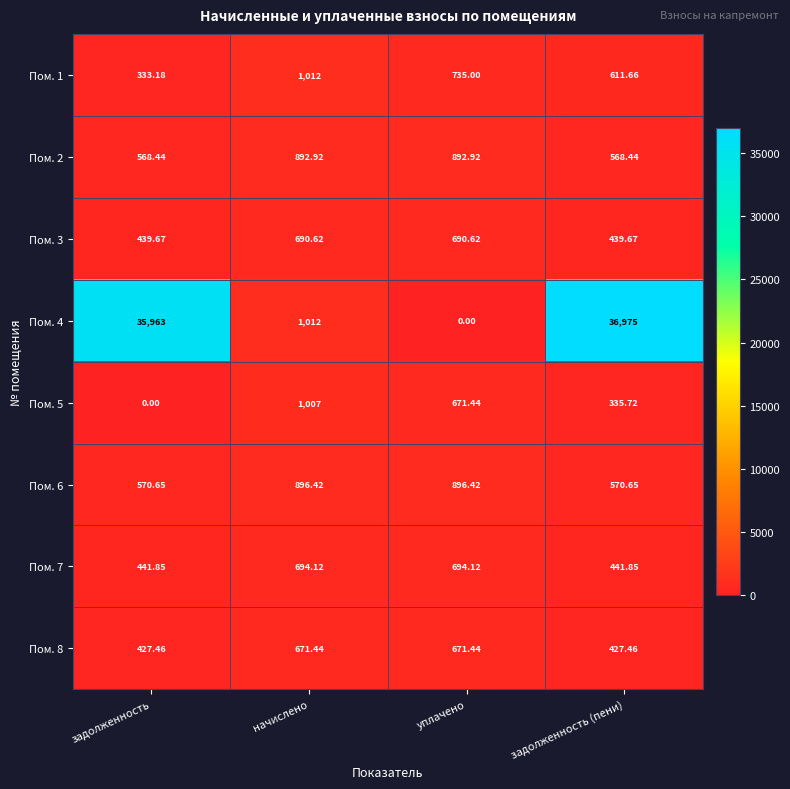

What is the spread (max minus min) of values at начислено?

340.6